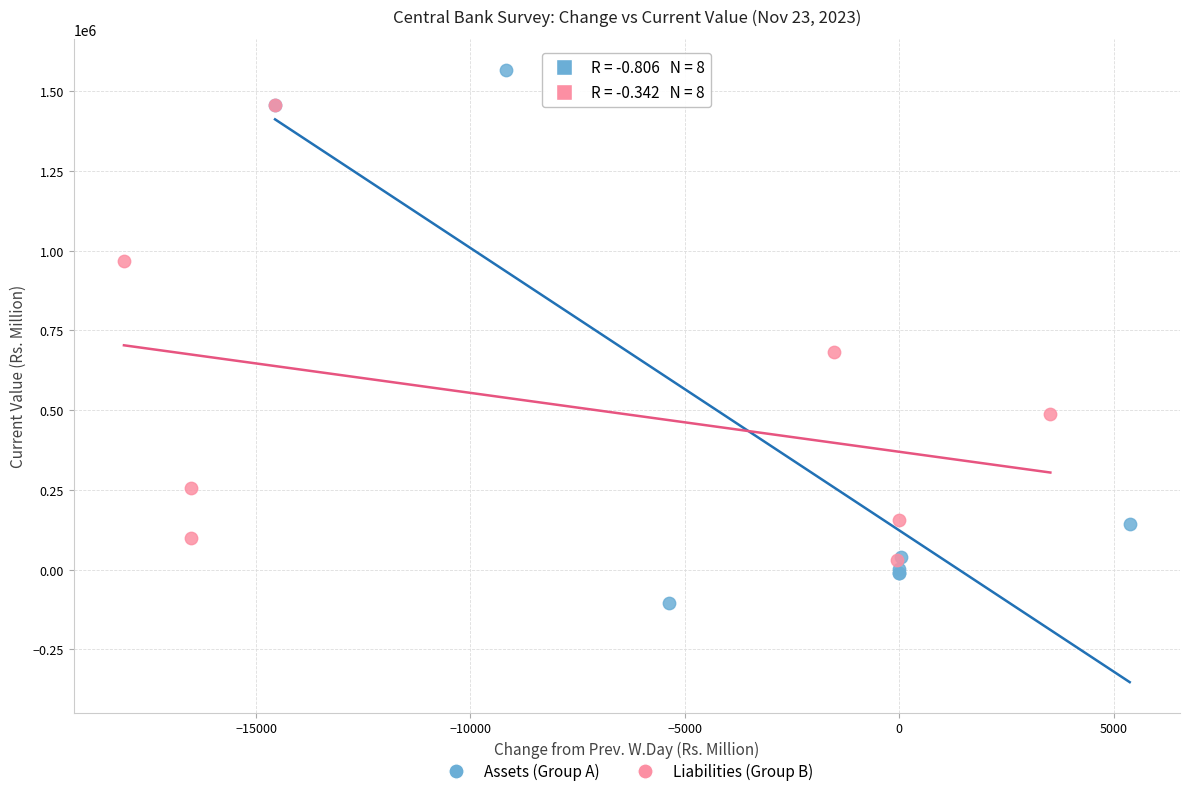

What are all the series names shown in the legend?

Assets (Group A), Liabilities (Group B)